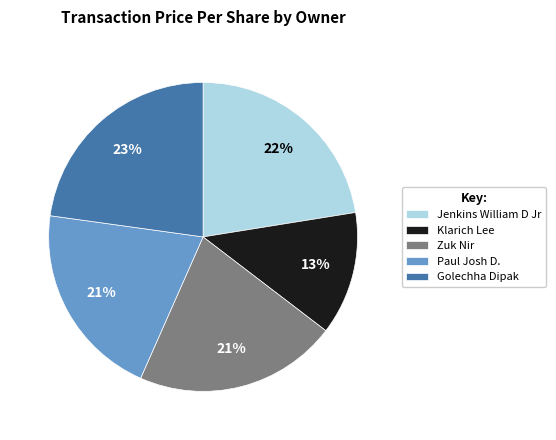

Is the sum of Jenkins William D Jr and Klarich Lee greater than half?

No